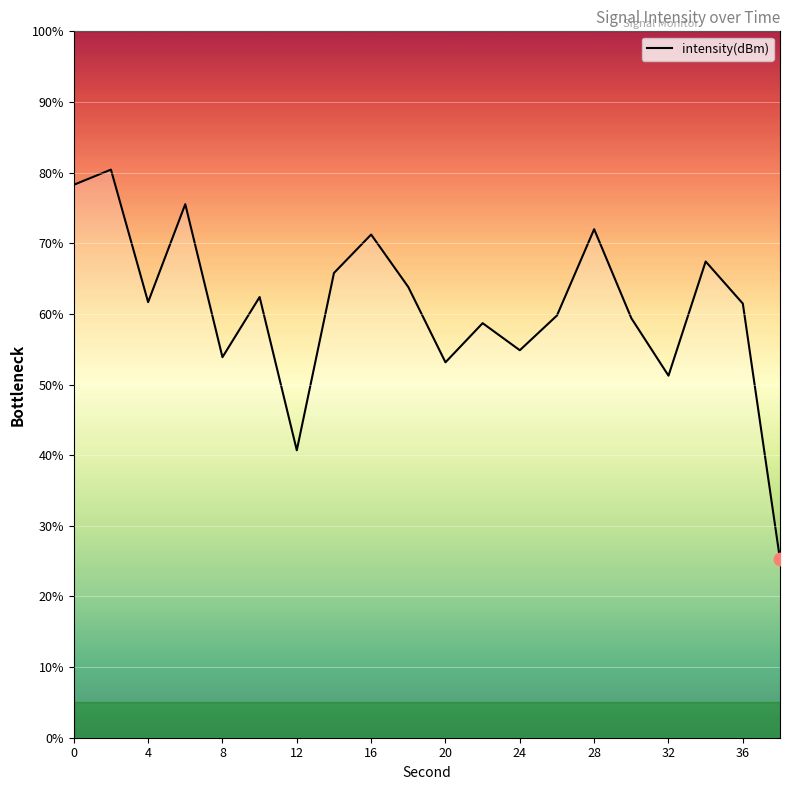

What is the maximum value shown in the chart?

80.4